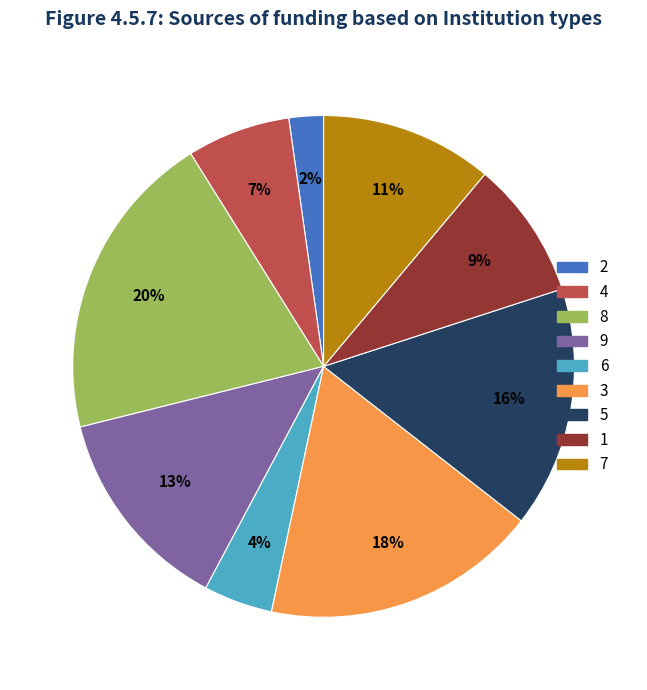

To the nearest percent, what portion does 4 represent?

7%